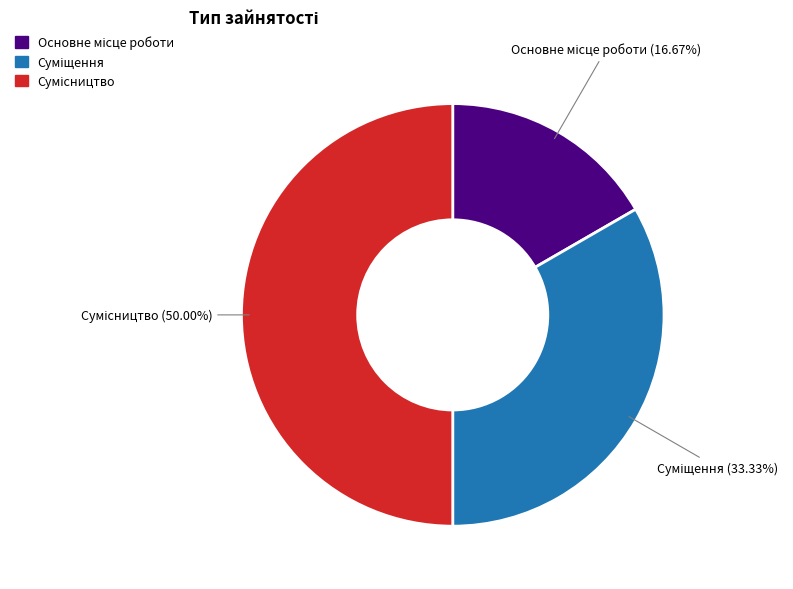

How many segments does this pie chart have?

3